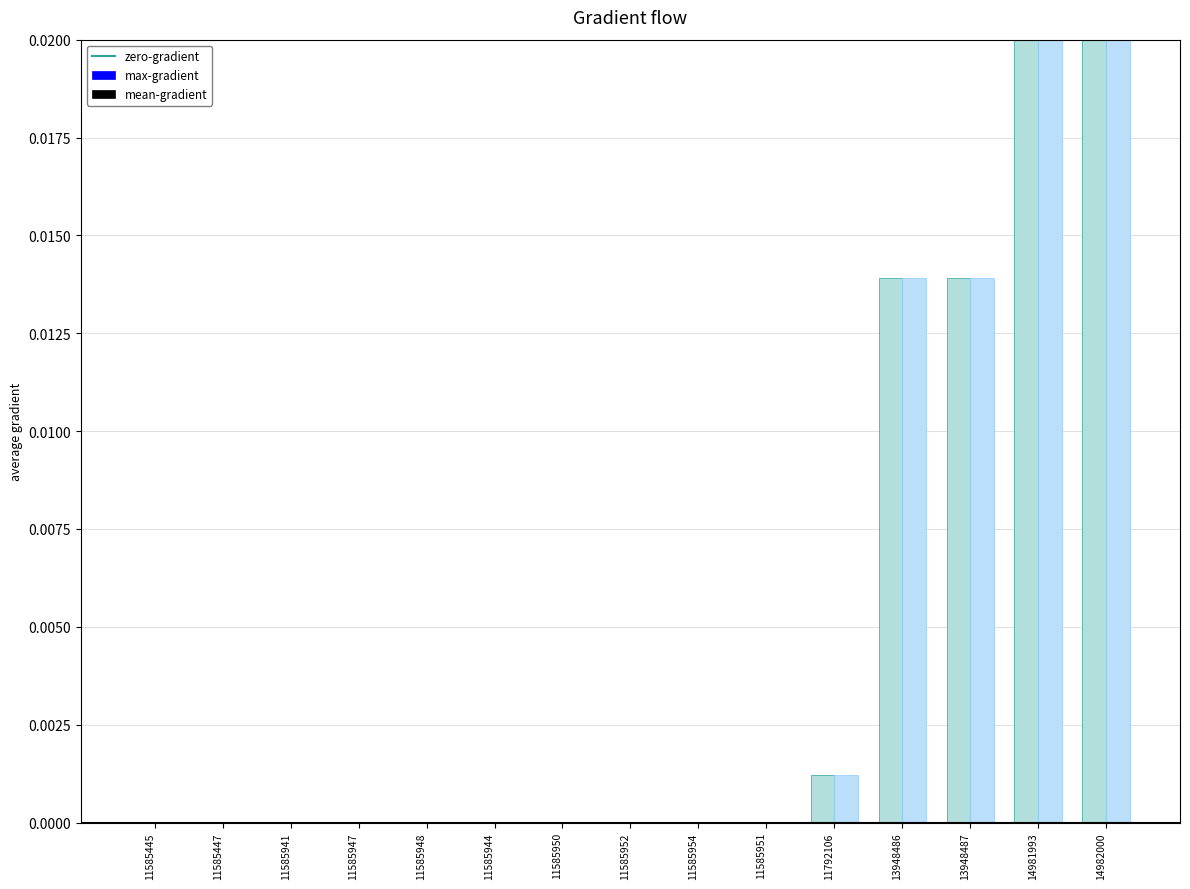

How many distinct data groups are displayed?

2